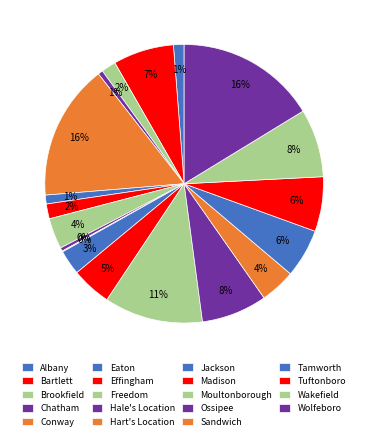

What is the smallest slice in the pie chart?

Hart's Location